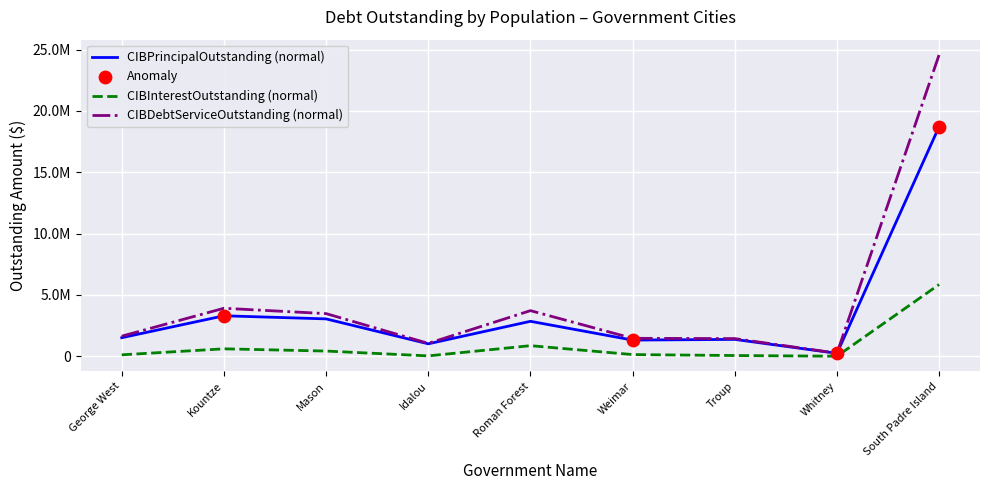

Is this an area chart (filled region under the line)?

No